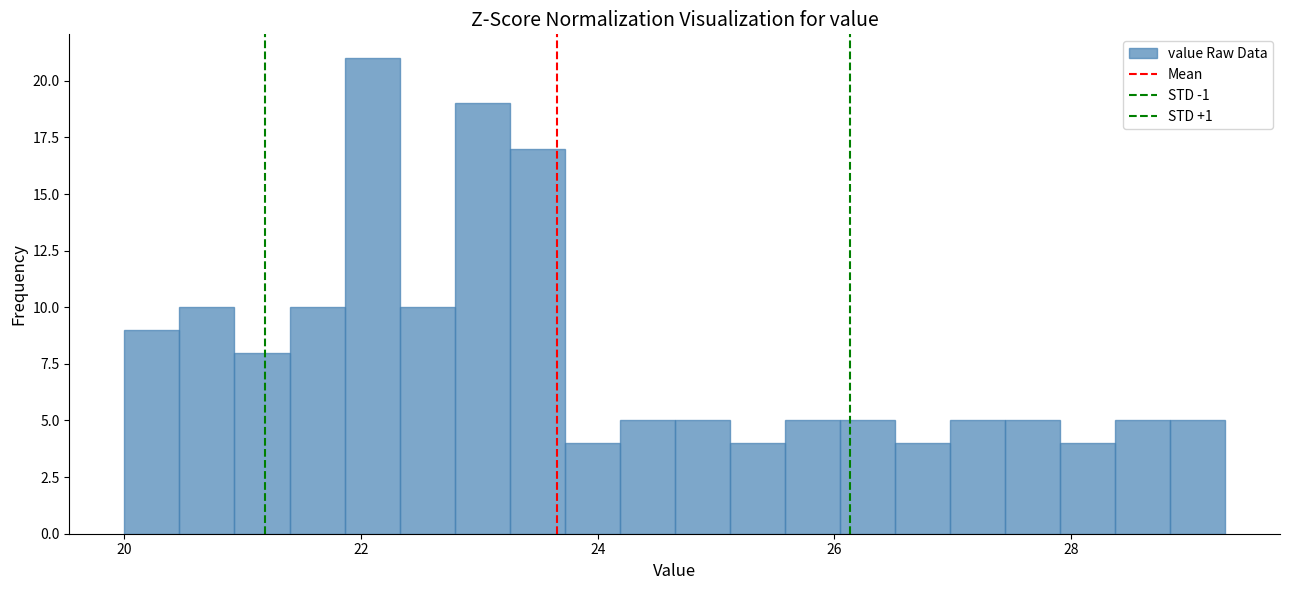

Read against the x-axis, roughly where is the centre of the tallest bar?

22.0